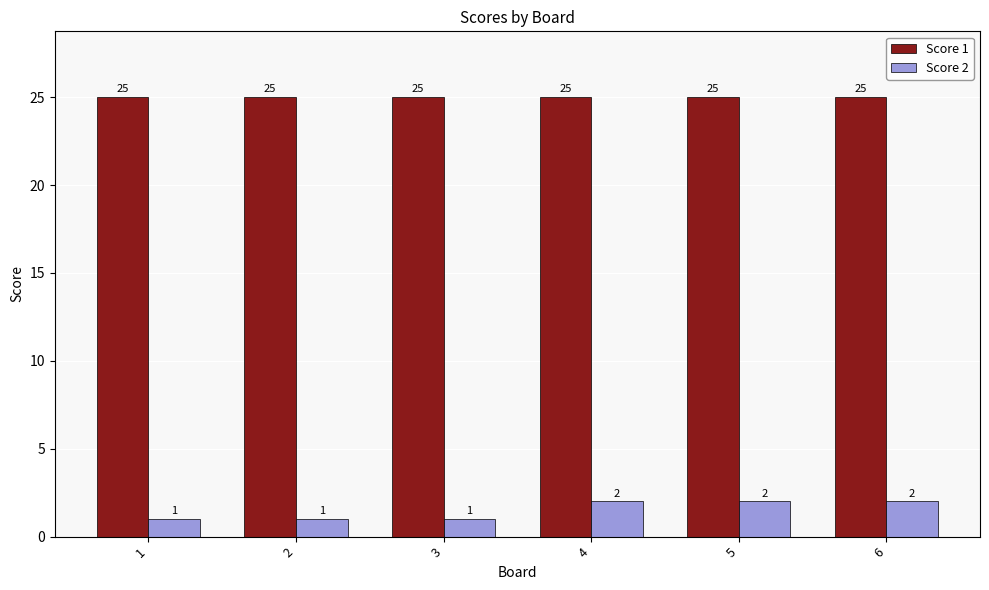

Which series has the widest spread of values?

Score 2